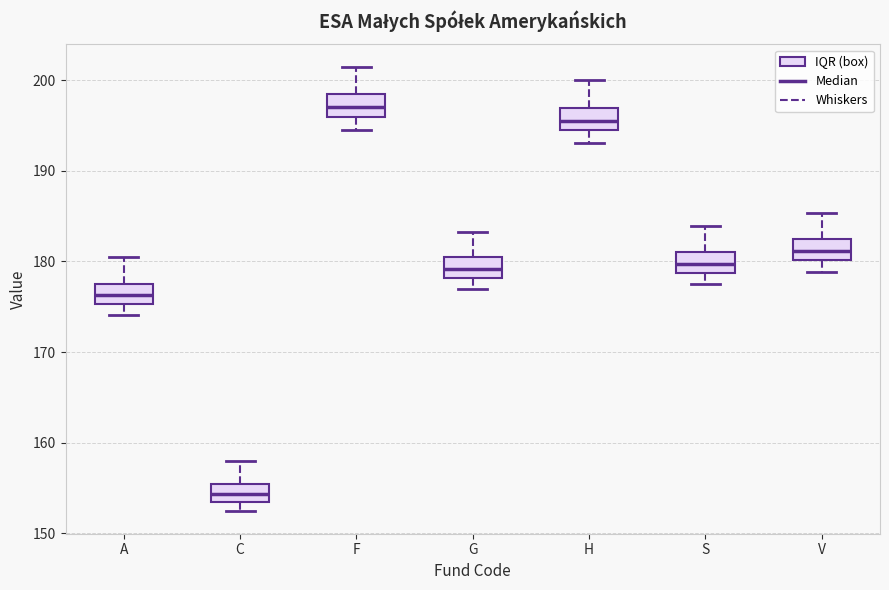

Which box's median line is the lowest?

C